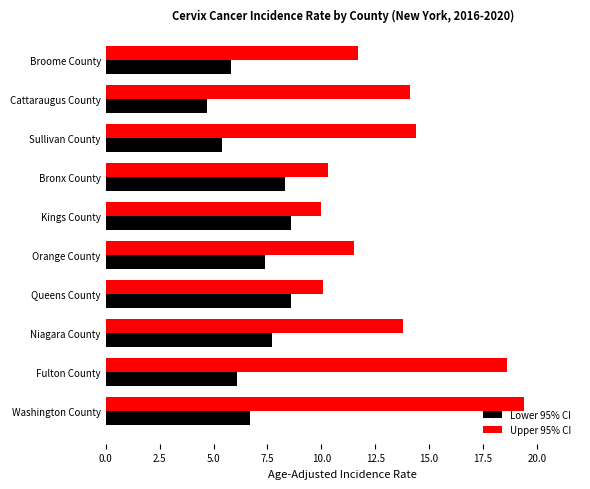

Is it true that Lower 95% CI equals 8.5 at Fulton County?

False